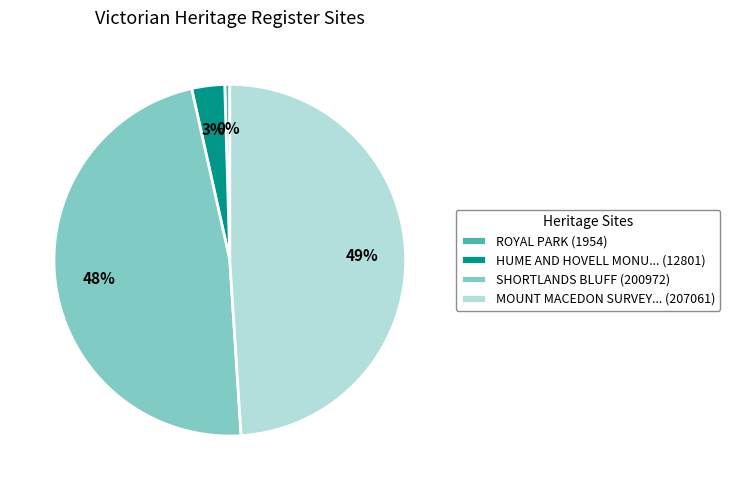

To the nearest percent, what portion does MOUNT MACEDON SURVEY... (207061) represent?

49%